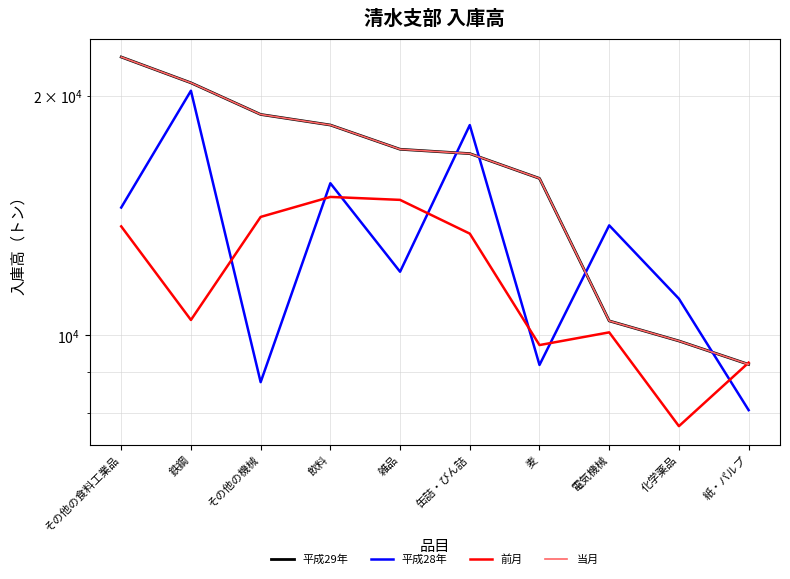

Reading left to right, list all the values displayed in this chart.

平成29年: その他の食料工業品=22361	鉄鋼=20753	その他の機械=18940	飲料=18370	雑品=17127	缶詰・びん詰=16913	麦=15743	電気機械=10429	化学薬品=9841	紙・パルプ=9197
平成28年: その他の食料工業品=14472	鉄鋼=20284	その他の機械=8736	飲料=15525	雑品=12021	缶詰・びん詰=18367	麦=9182	電気機械=13745	化学薬品=11119	紙・パルプ=8058
前月: その他の食料工業品=13705	鉄鋼=10457	その他の機械=14085	飲料=14923	雑品=14796	缶詰・びん詰=13421	麦=9725	電気機械=10089	化学薬品=7693	紙・パルプ=9243
当月: その他の食料工業品=22361	鉄鋼=20753	その他の機械=18940	飲料=18370	雑品=17127	缶詰・びん詰=16913	麦=15743	電気機械=10429	化学薬品=9841	紙・パルプ=9197